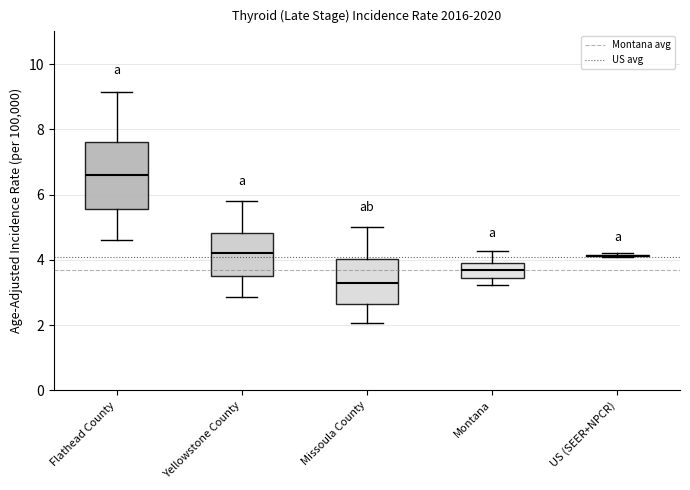

Where is the upper edge of the box for Missoula County on the y-axis? The values are not printed on the chart, so give them approximately, as read against the axis.

4.0